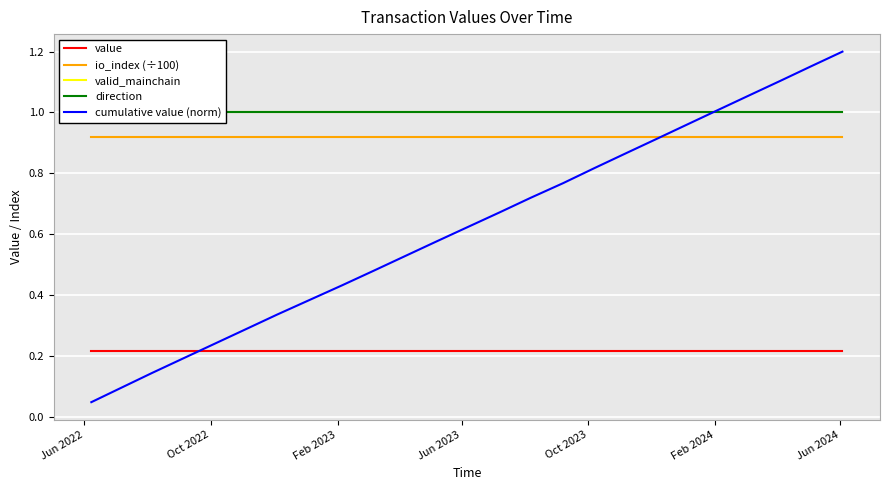

Does the chart display data point markers on the line(s)?

No